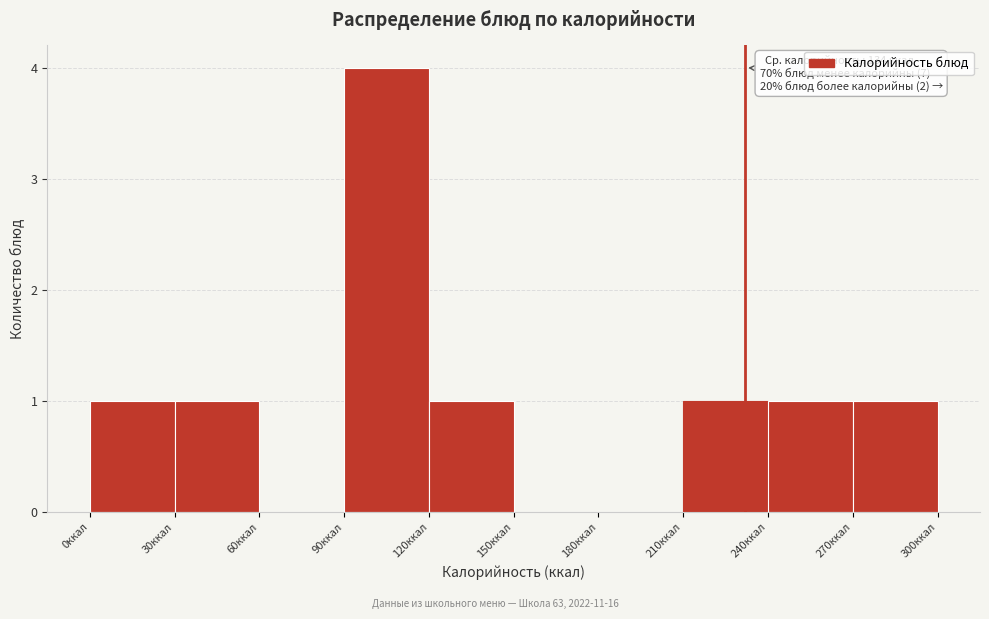

Which range on the x-axis has the tallest bar?

90 to 120